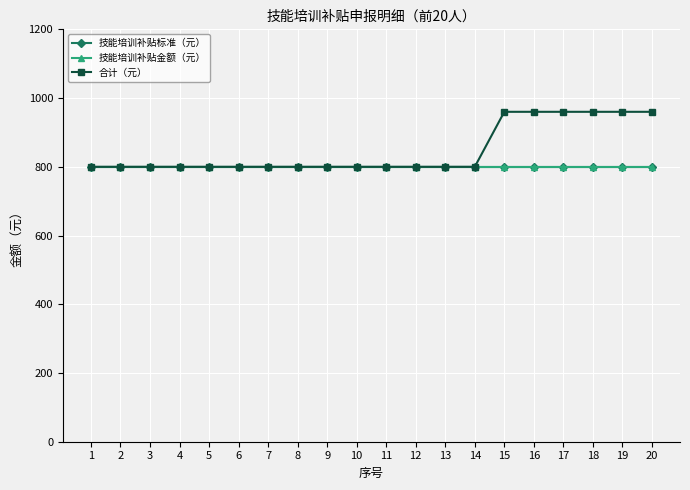

Is this an area chart (filled region under the line)?

No